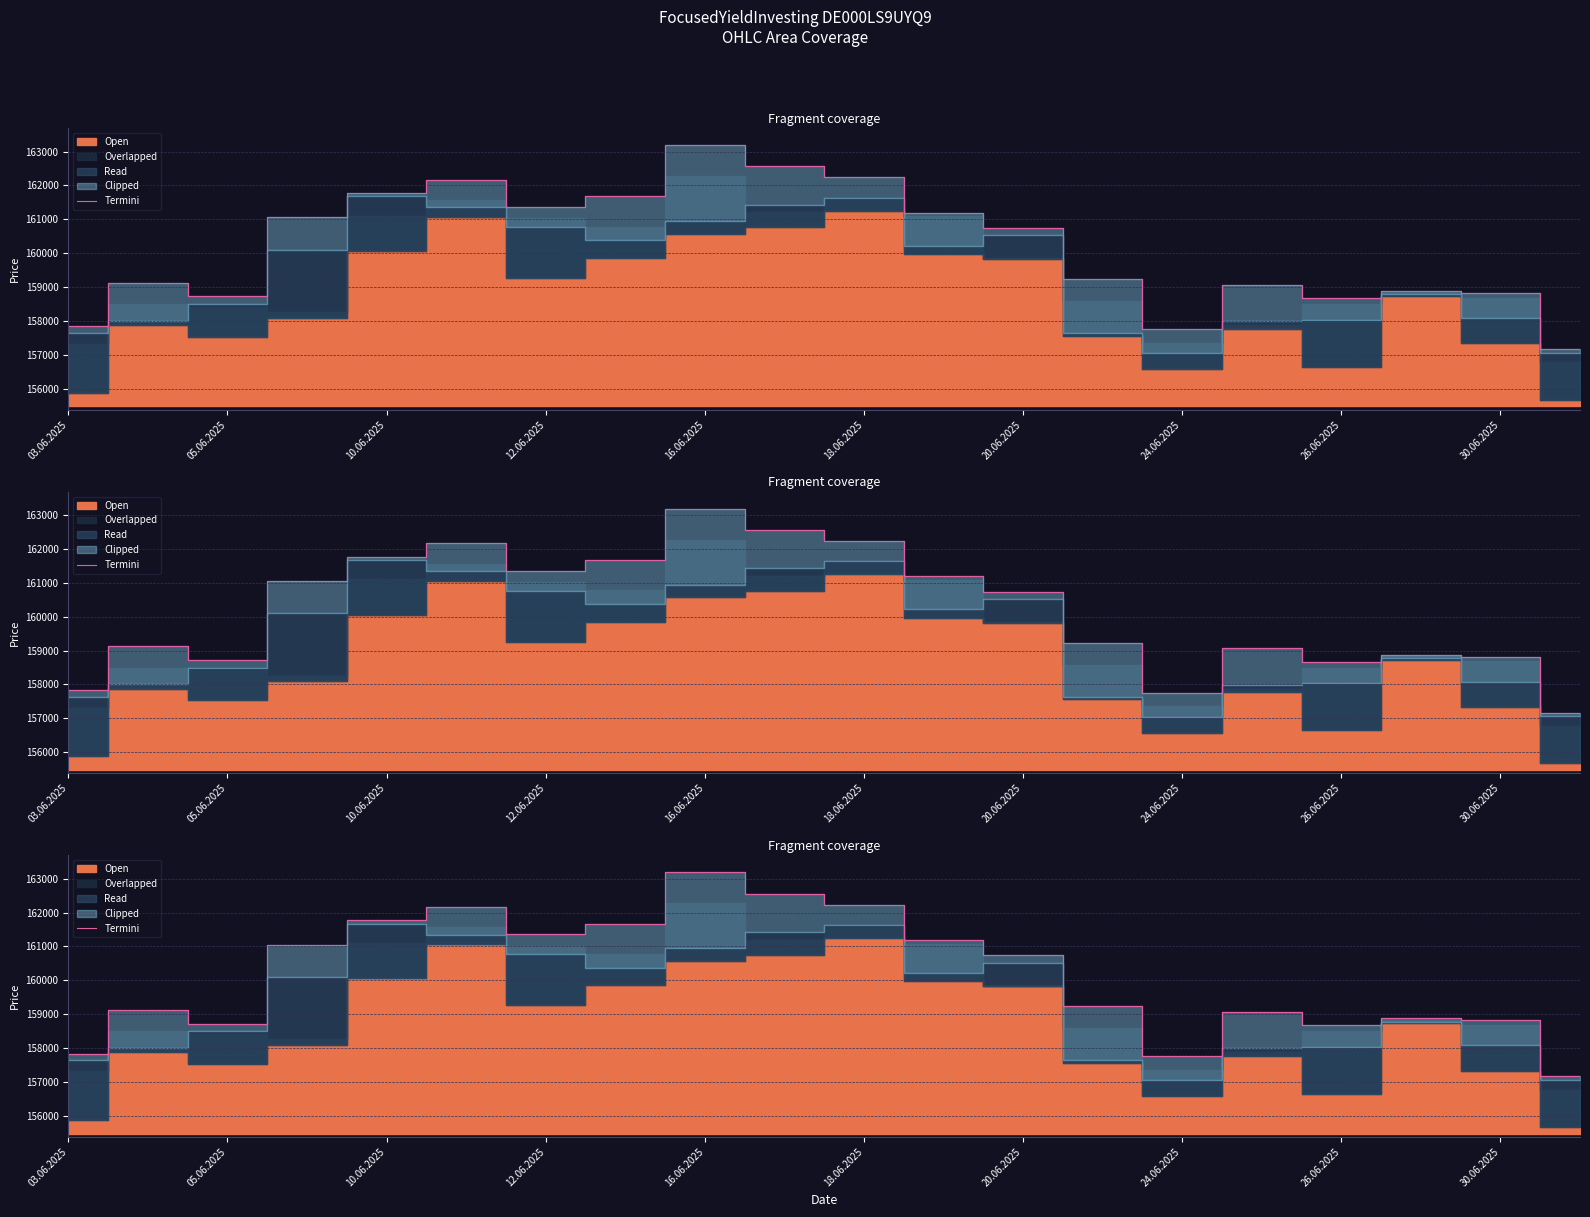

What is the difference between the maximum and second lowest values?

5435